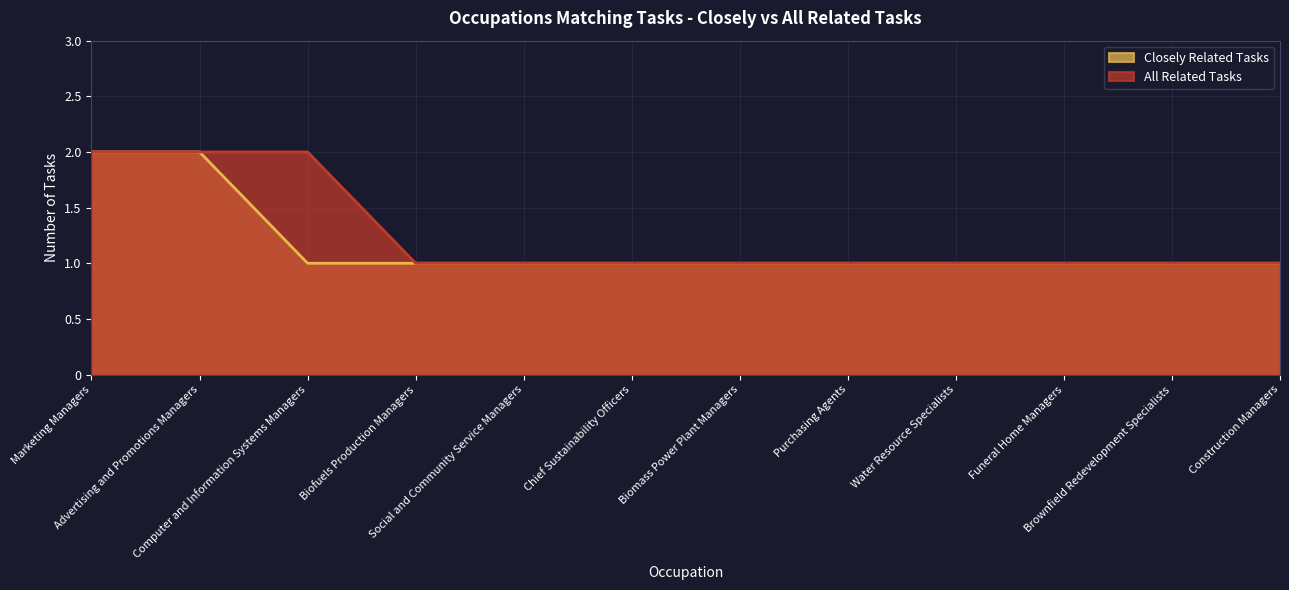

Which category has the highest value in the All Related Tasks series?

Marketing Managers